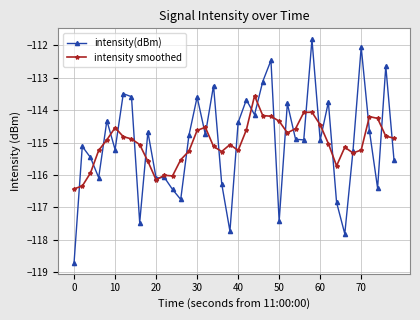

What is the value of the intensity(dBm) point at the 29th from the left?

-114.9